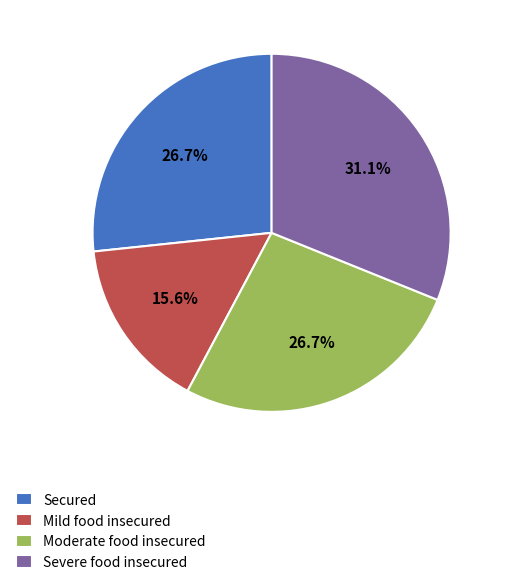

Which has a higher value, Severe food insecured or Secured?

Severe food insecured